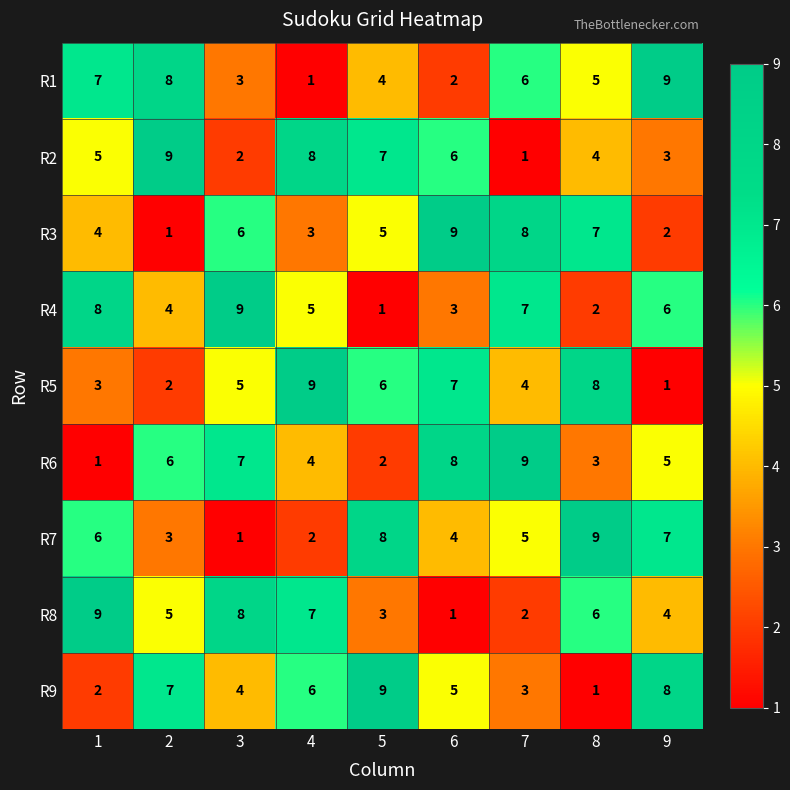

Count the R7 values in the range 3 to 7.

5